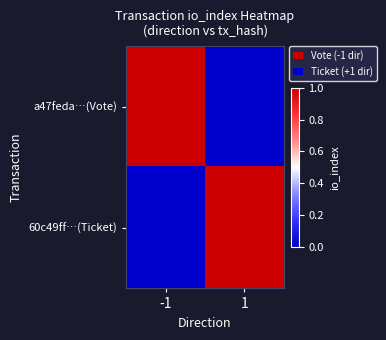

At which category is the sum across all series the highest?

-1